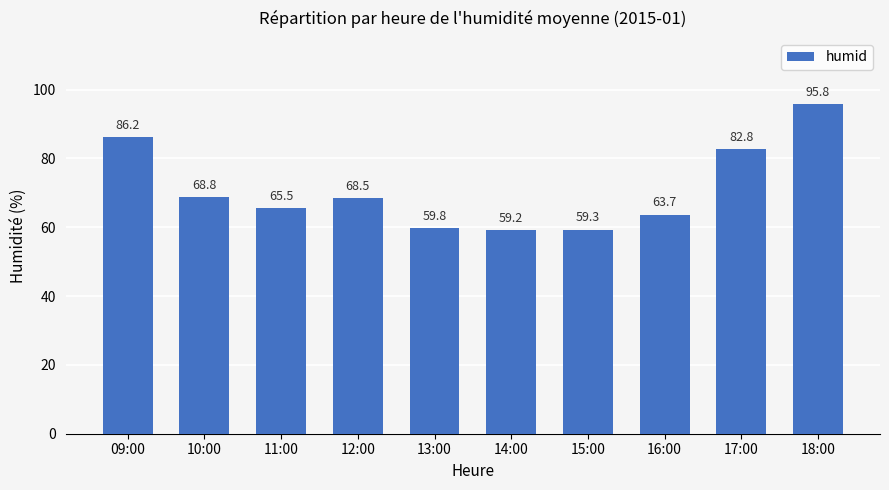

What is the smallest value displayed?

59.2